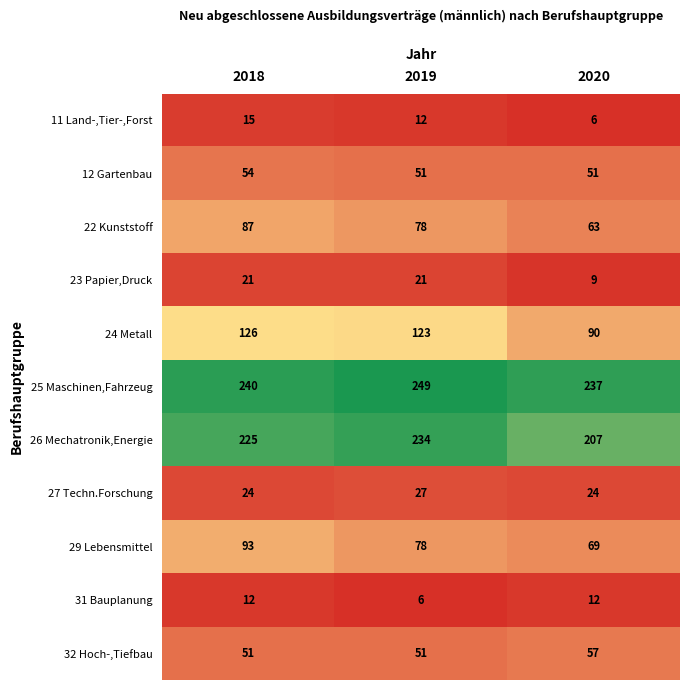

What is the total value across all series at 2020?

825